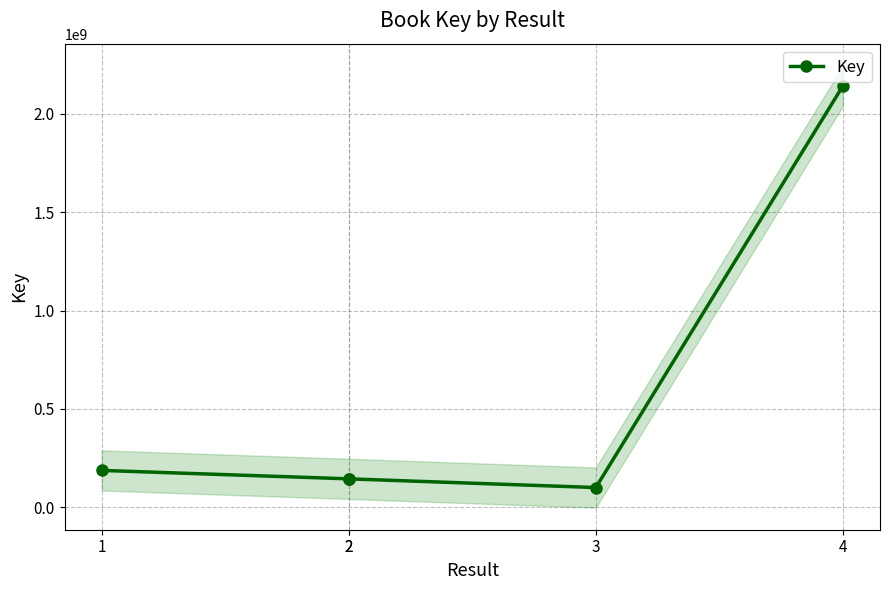

What is the sum of the values at 2 and 1?

331971808